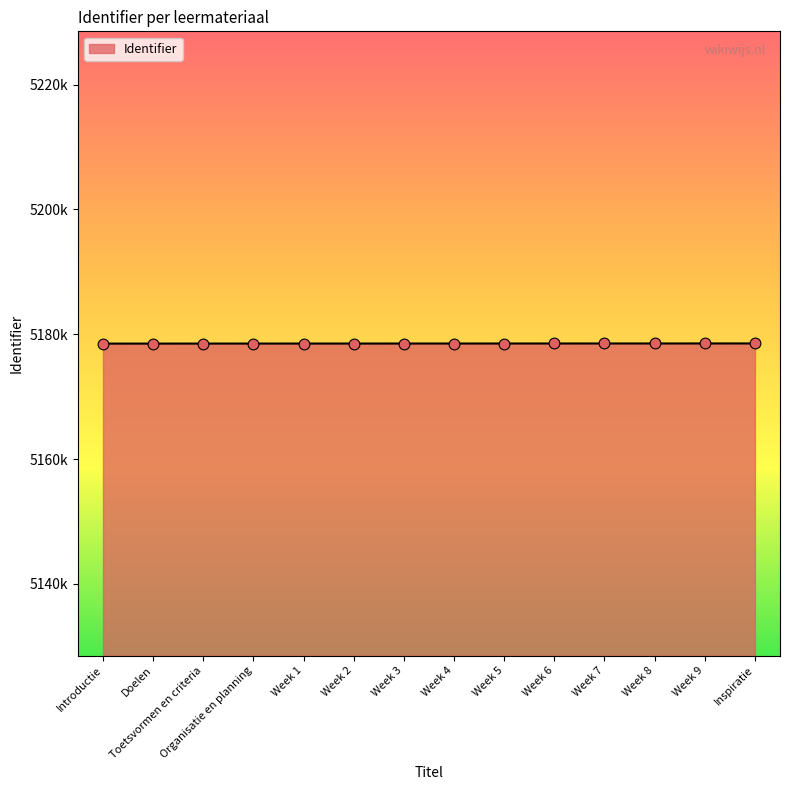

What is the ratio of the value at Introductie to the value at Week 9?

1.0